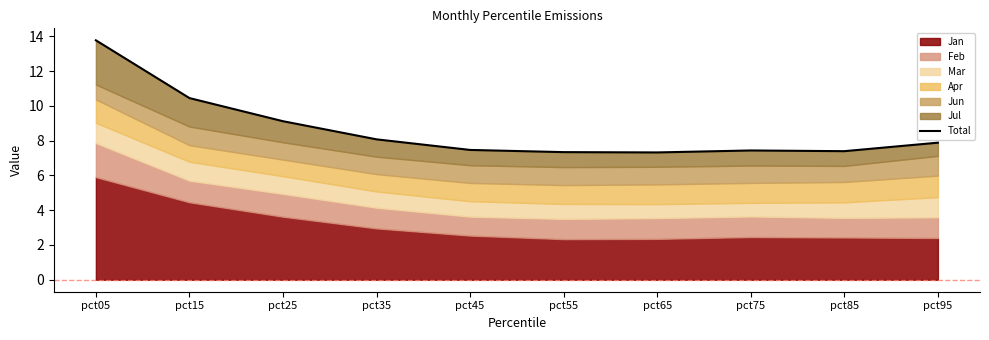

Reading left to right, what are all the values shown in this chart?

13.8	10.4	9.1	8.1	7.5	7.3	7.3	7.4	7.4	7.9